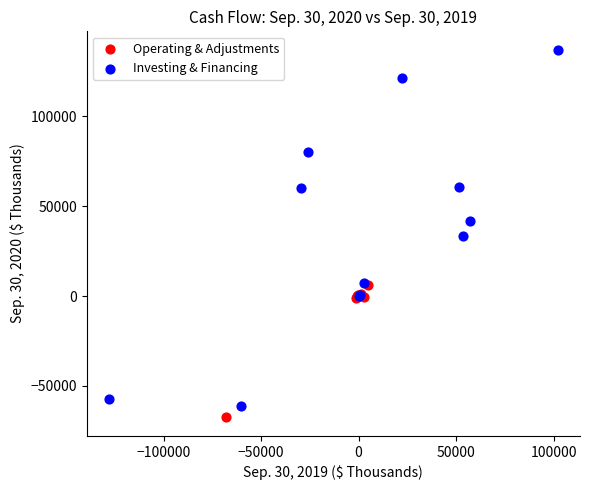

Which series has the largest Y range (max minus min)?

Investing & Financing